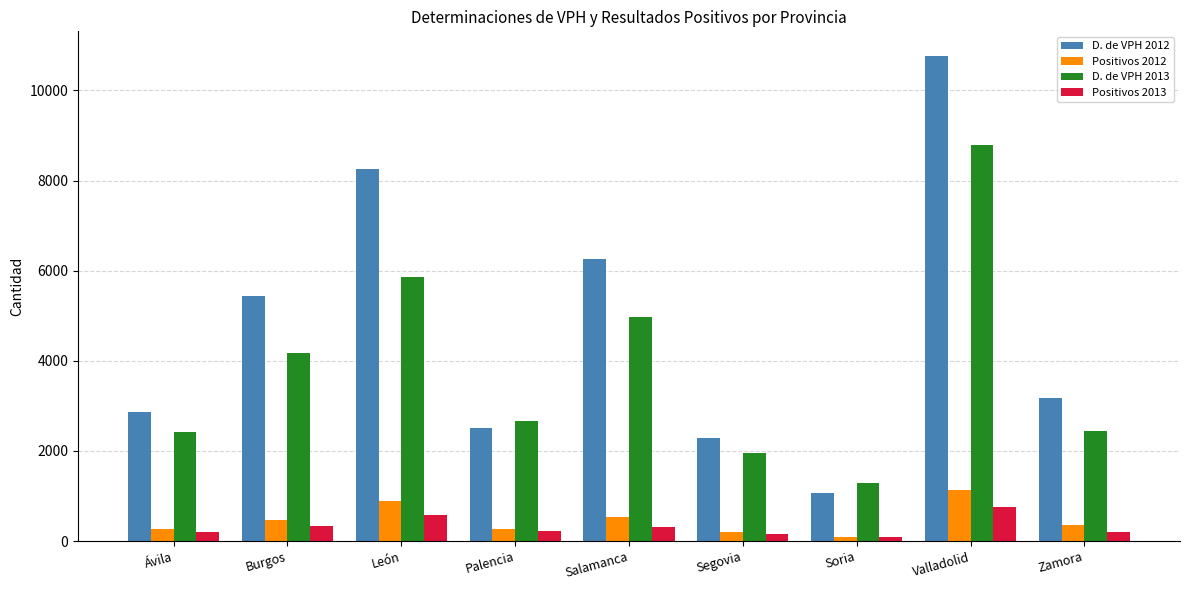

How many bars are there in each group?

4